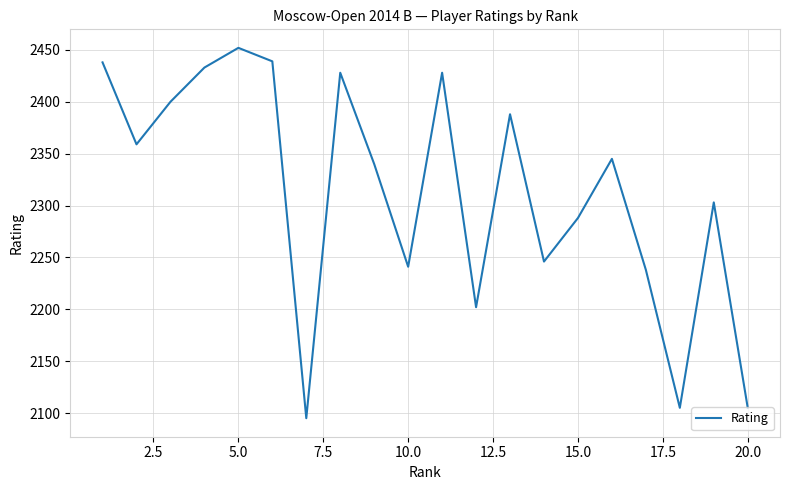

What is the difference between the second highest and minimum values?

344